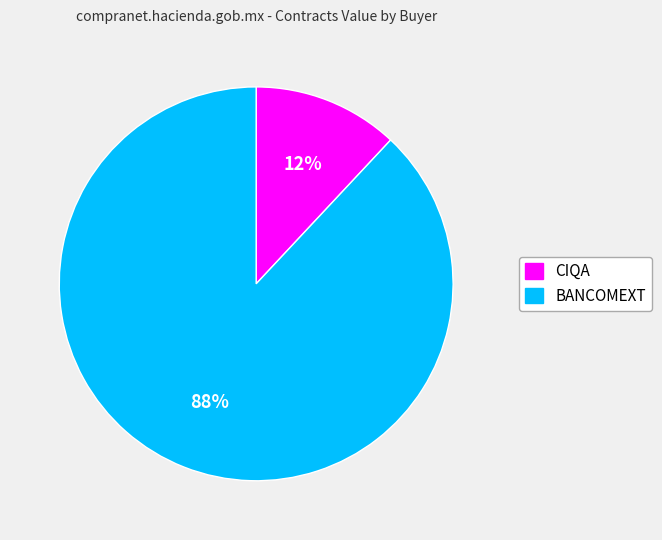

Does CIQA represent more than half of the total?

No